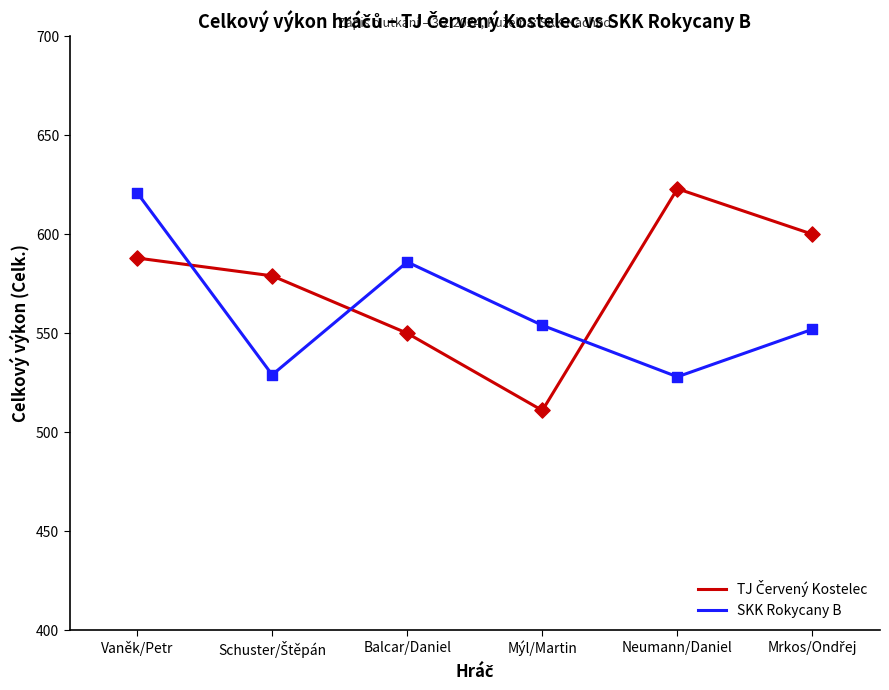

What is the total value across all series at Neumann/Daniel?

1151